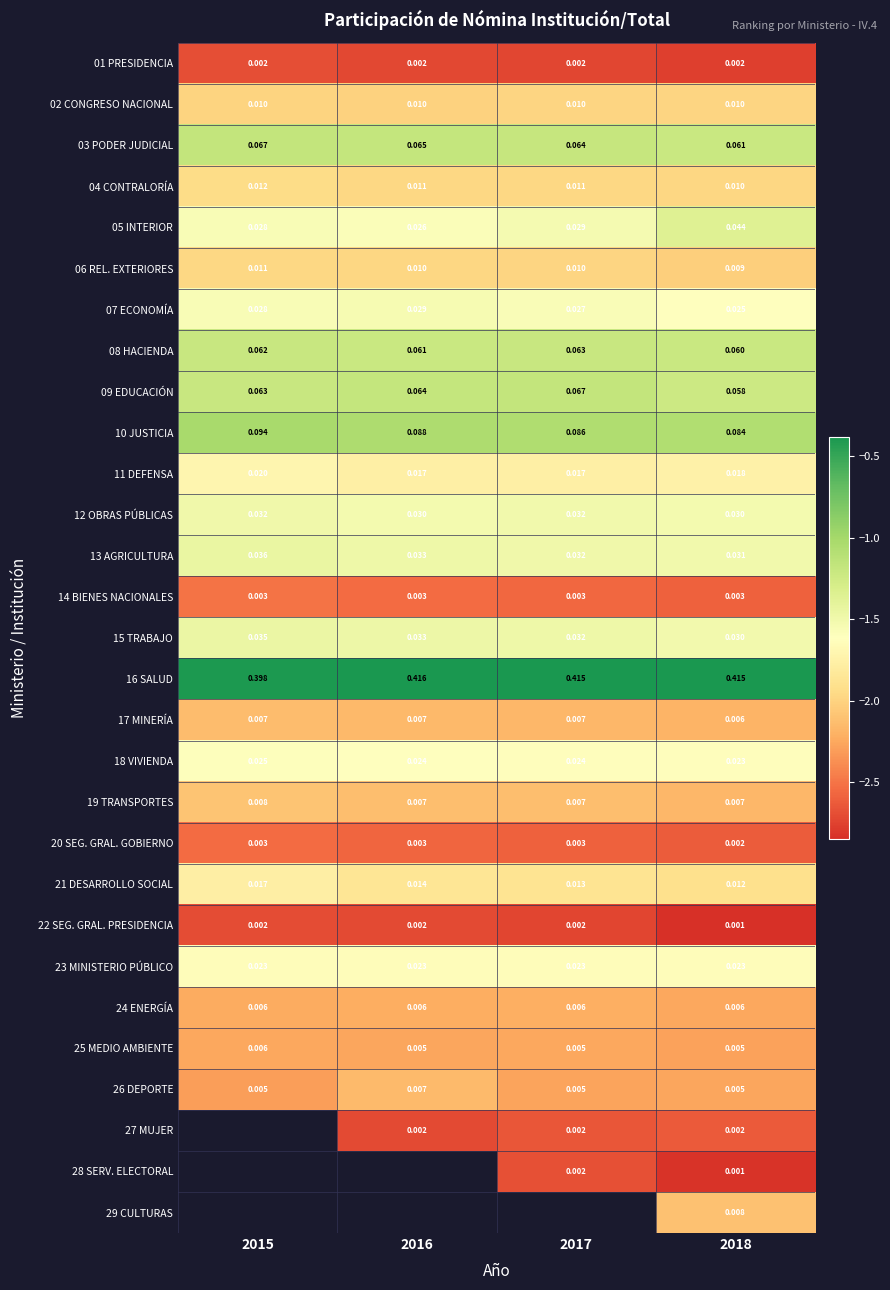

At which category does the chart reach its peak across all series?

2016